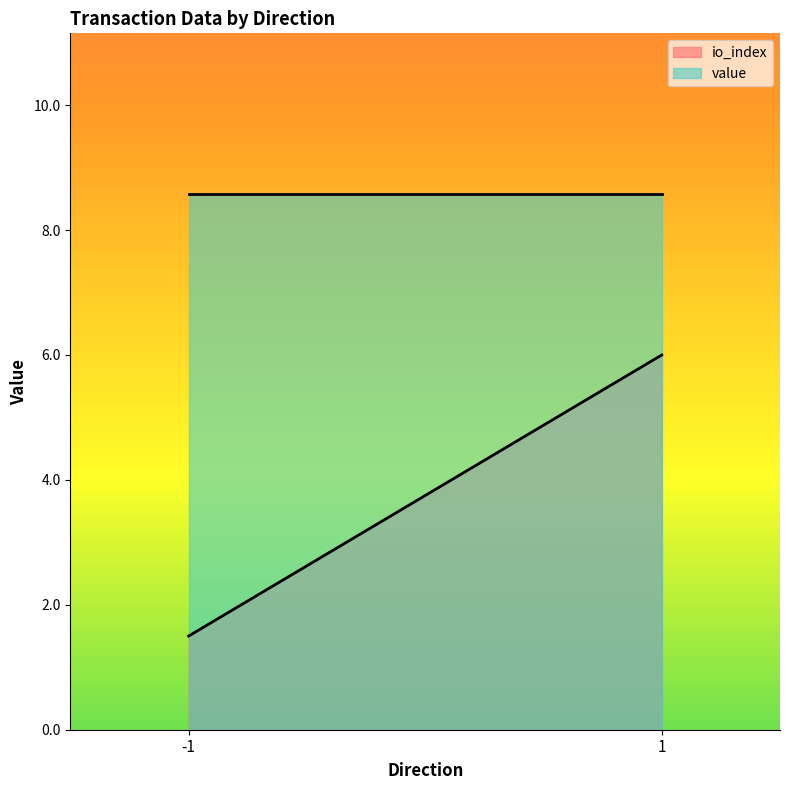

Rank the series by their maximum value, from highest to lowest.

value, io_index